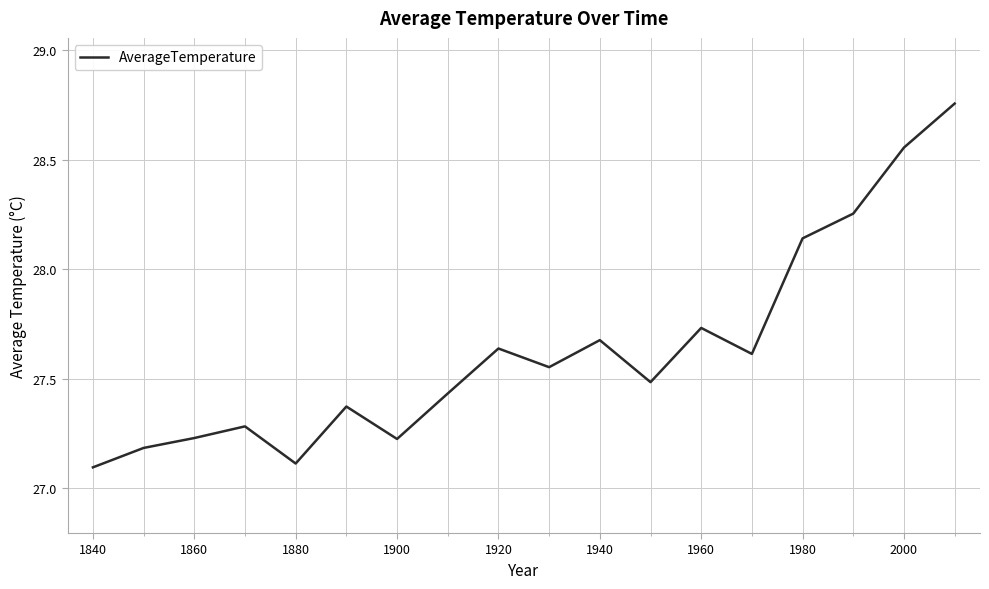

What is the minimum value shown in the chart?

27.1